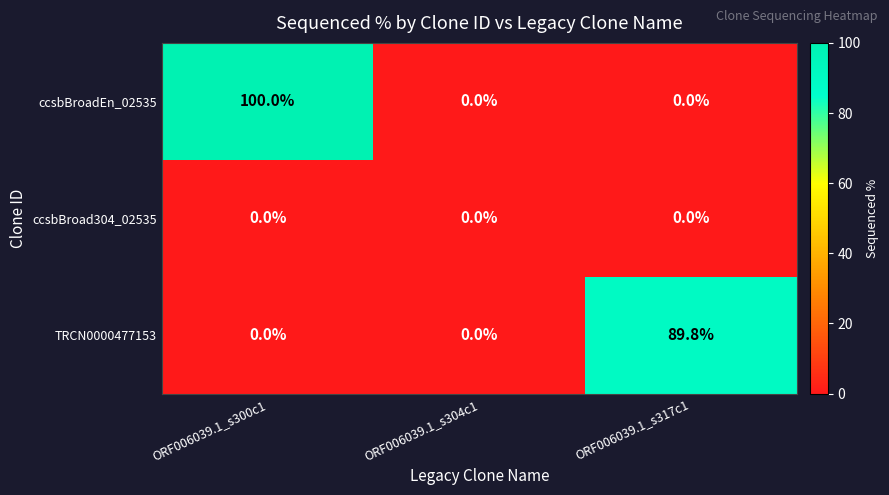

Which label corresponds to the largest value in the chart?

ORF006039.1_s300c1